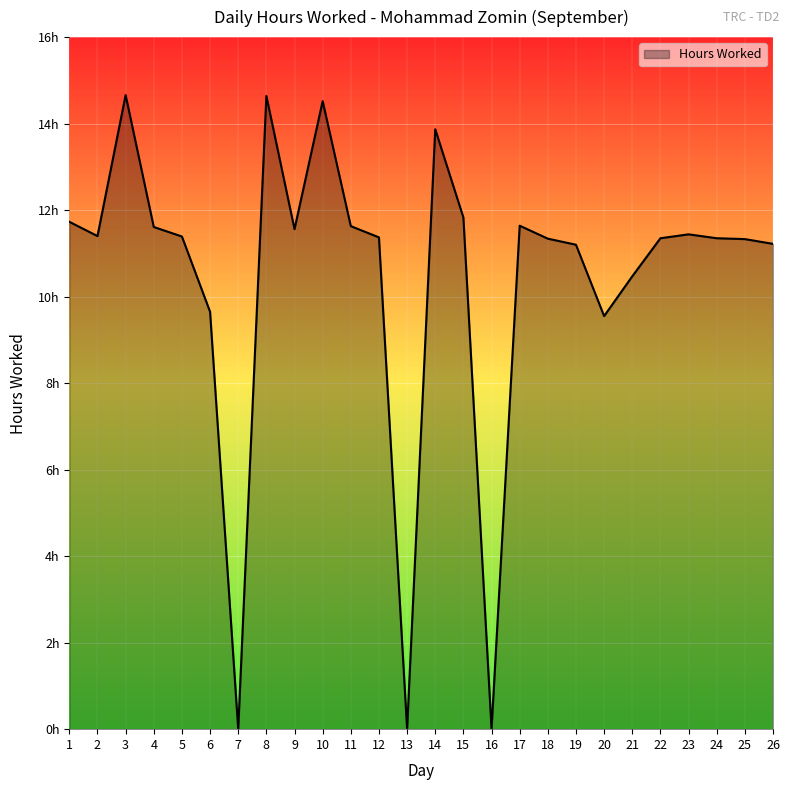

At which label does the data first exceed 11?

1